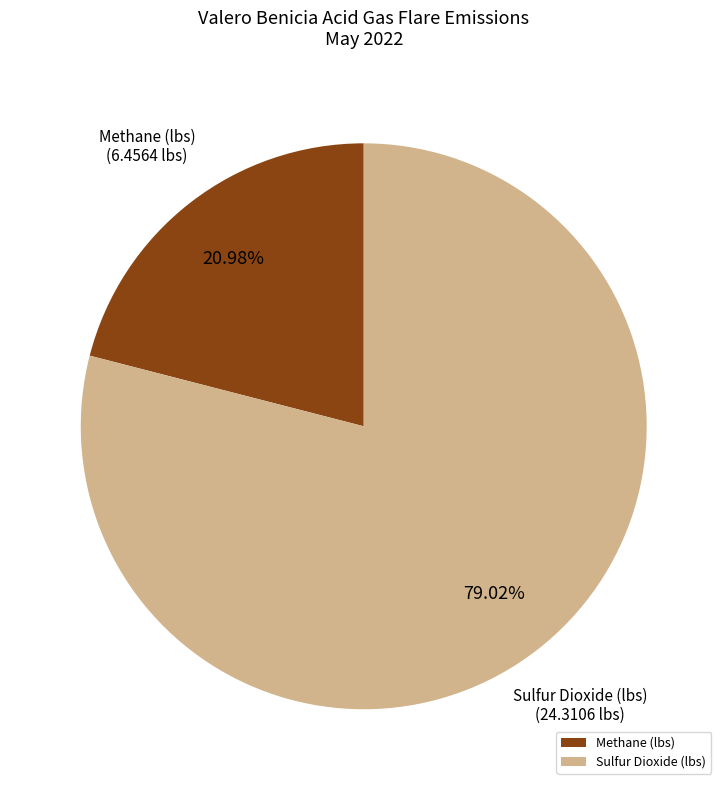

What is the smallest slice in the pie chart?

Methane (lbs)